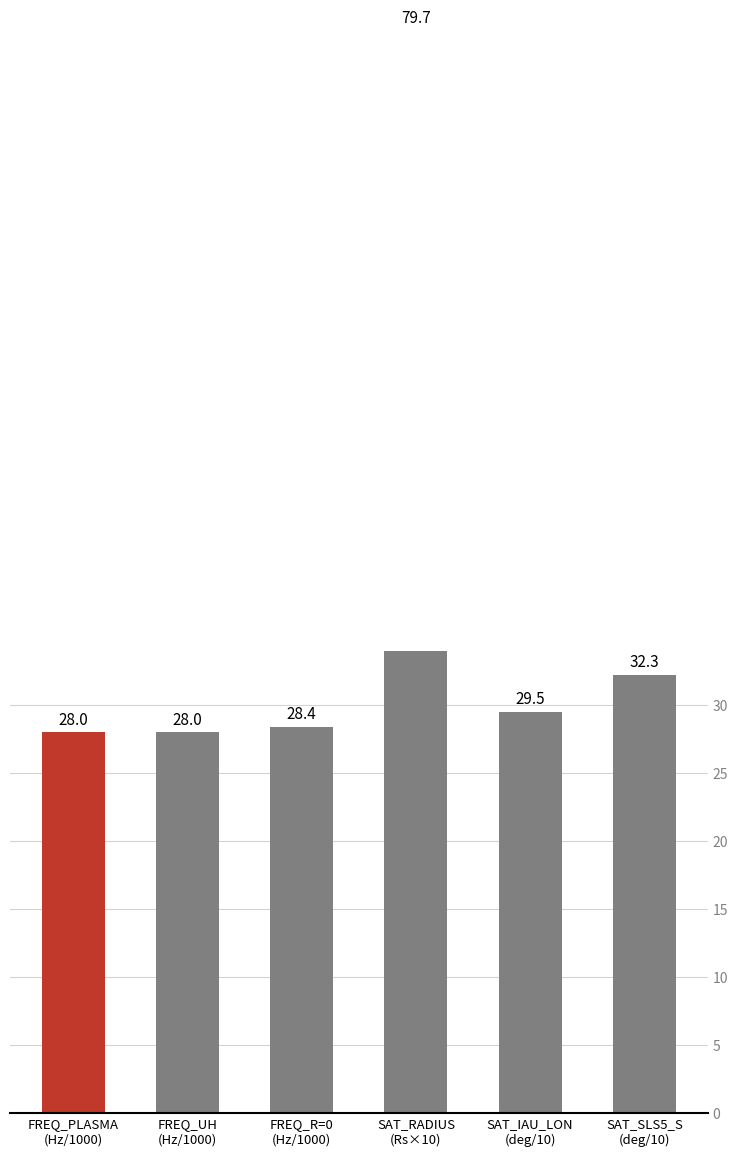

Where does the data first go above 29?

SAT_RADIUS
(Rs×10)